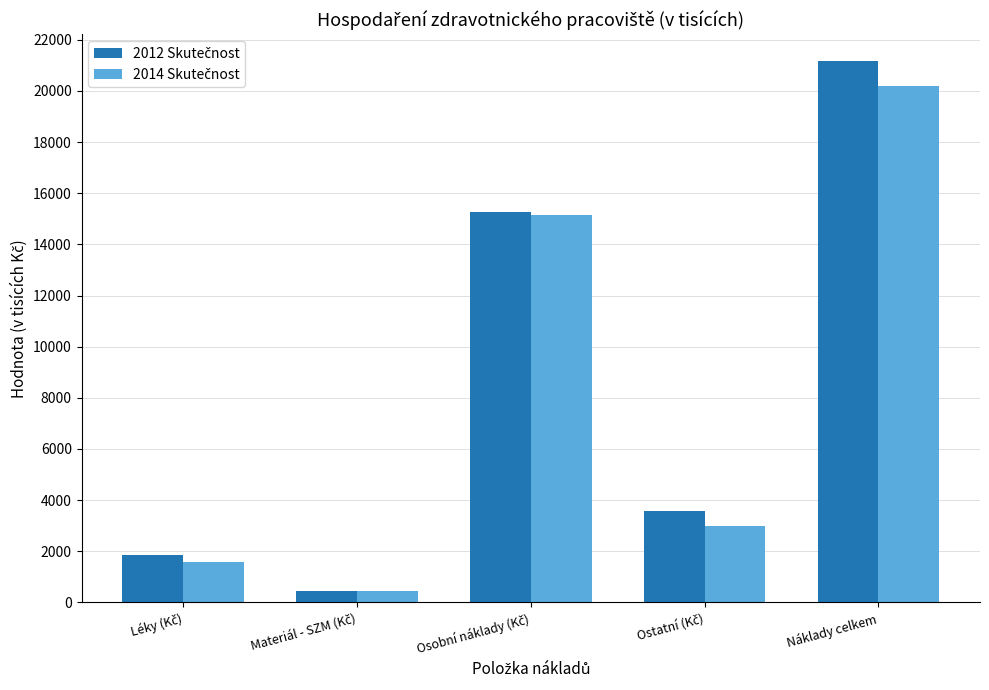

How many bars are there in total?

10